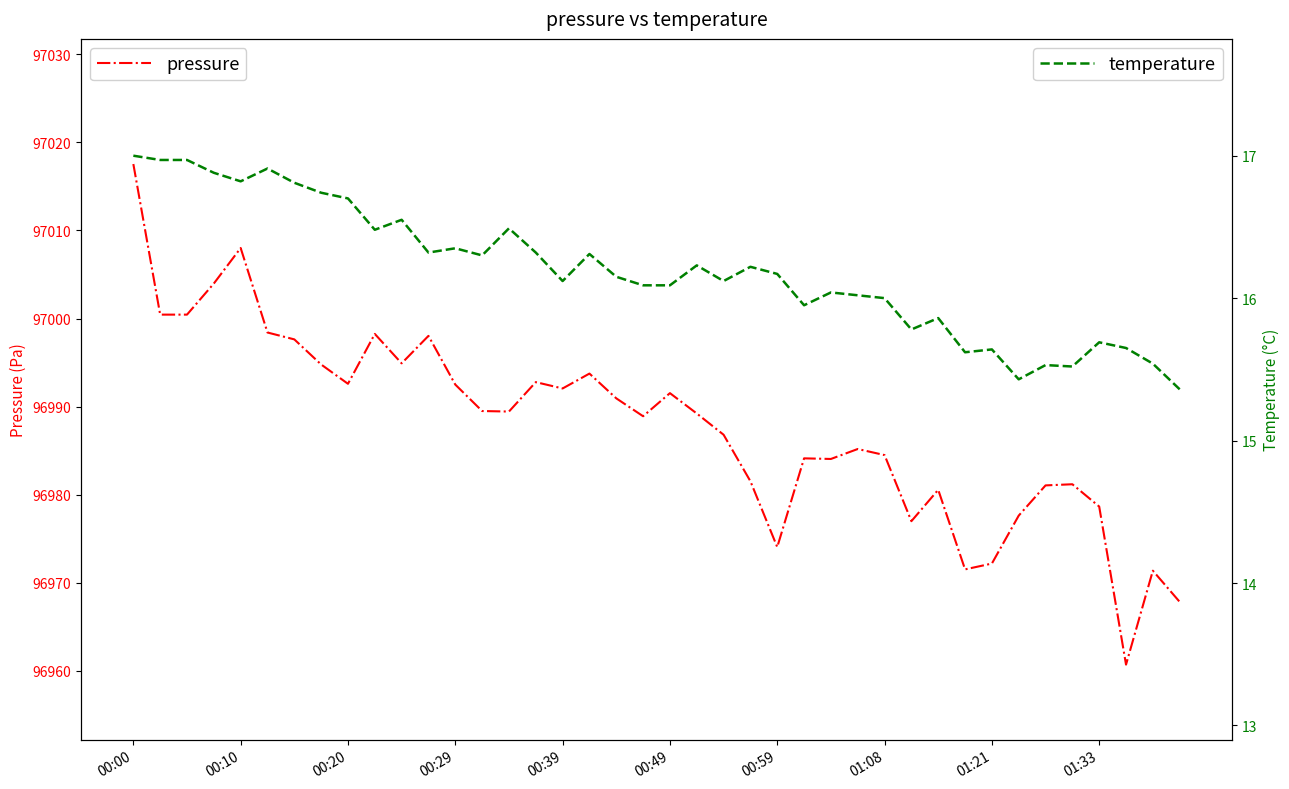

Which series changed the most between 22 and 30?

pressure